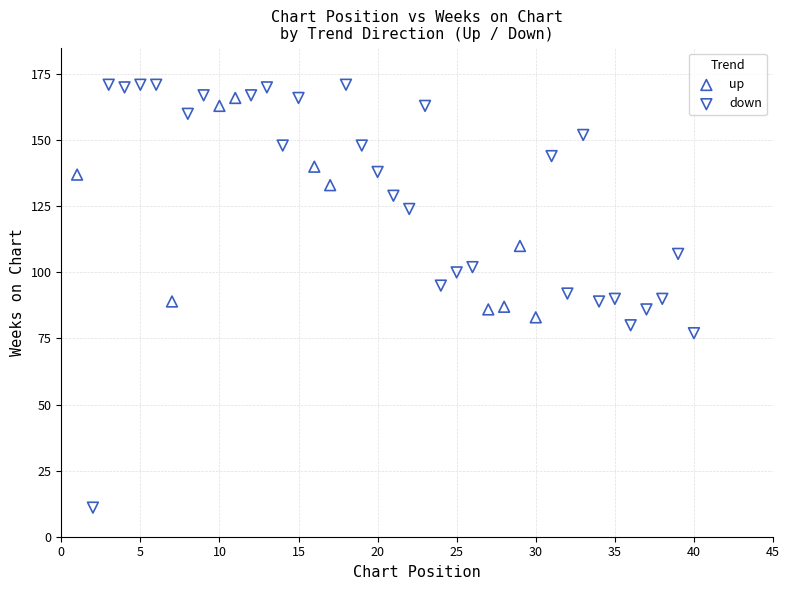

Which series has the largest Y range (max minus min)?

down